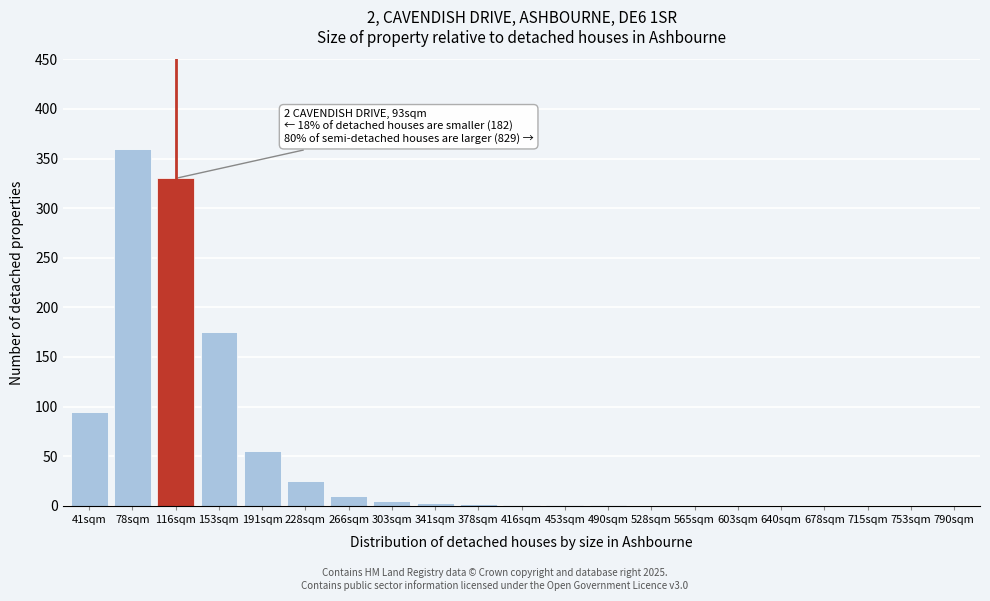

What is the sum of all values?

1063